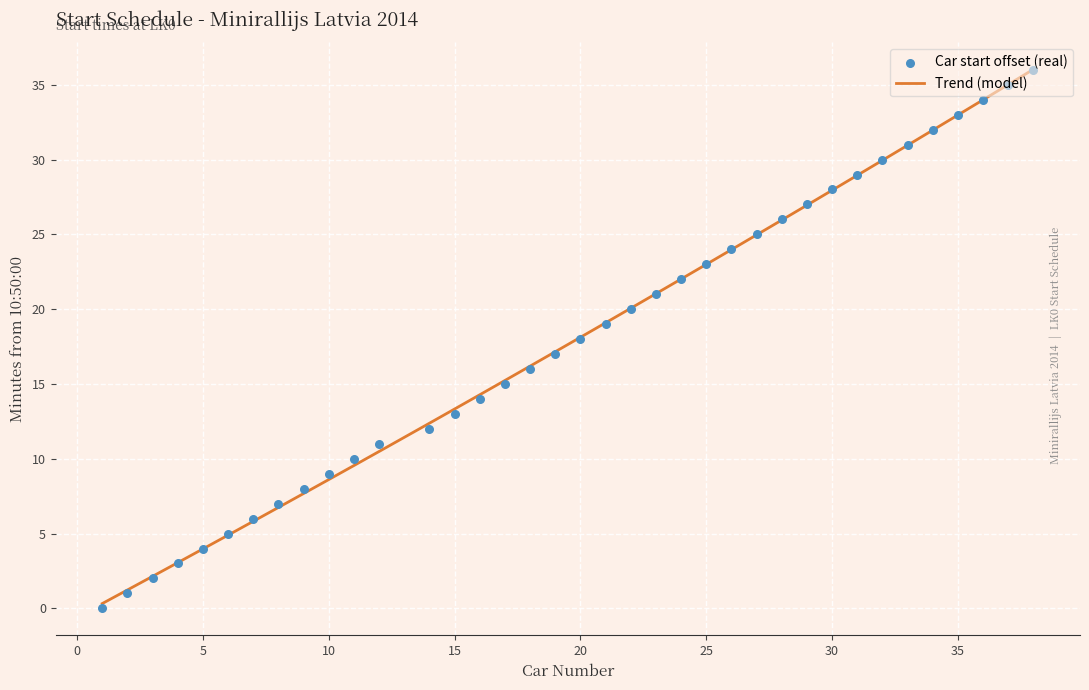

Which series has the largest total across all categories?

Car start offset (real)